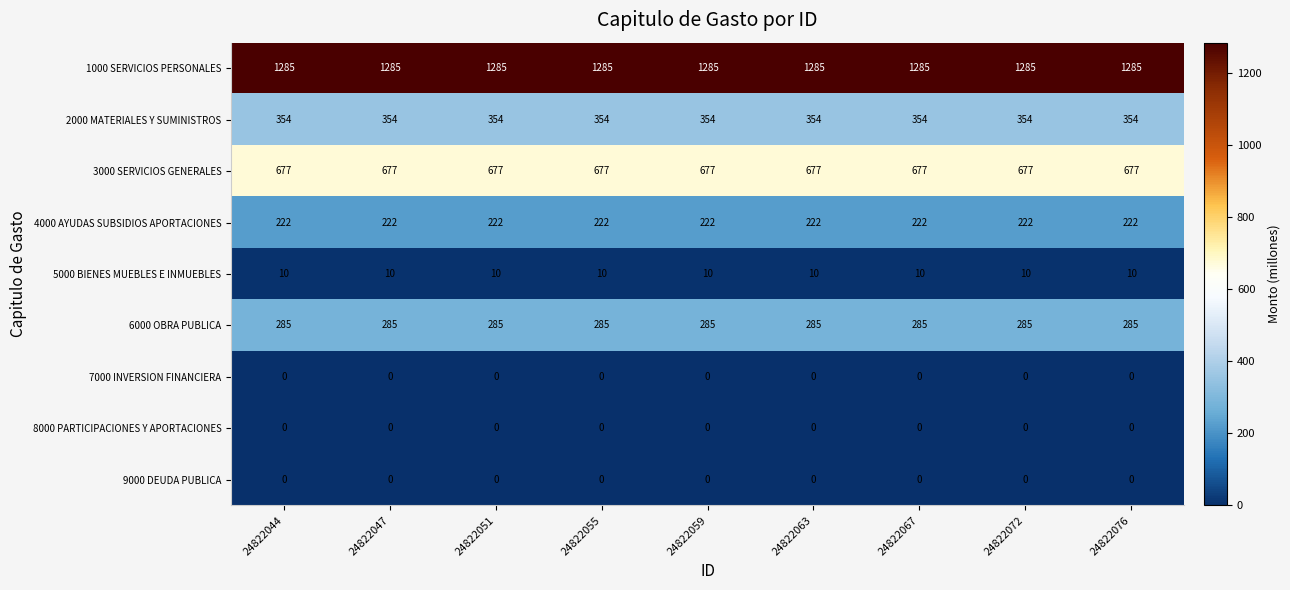

Which series has the largest total across all categories?

1000 SERVICIOS PERSONALES